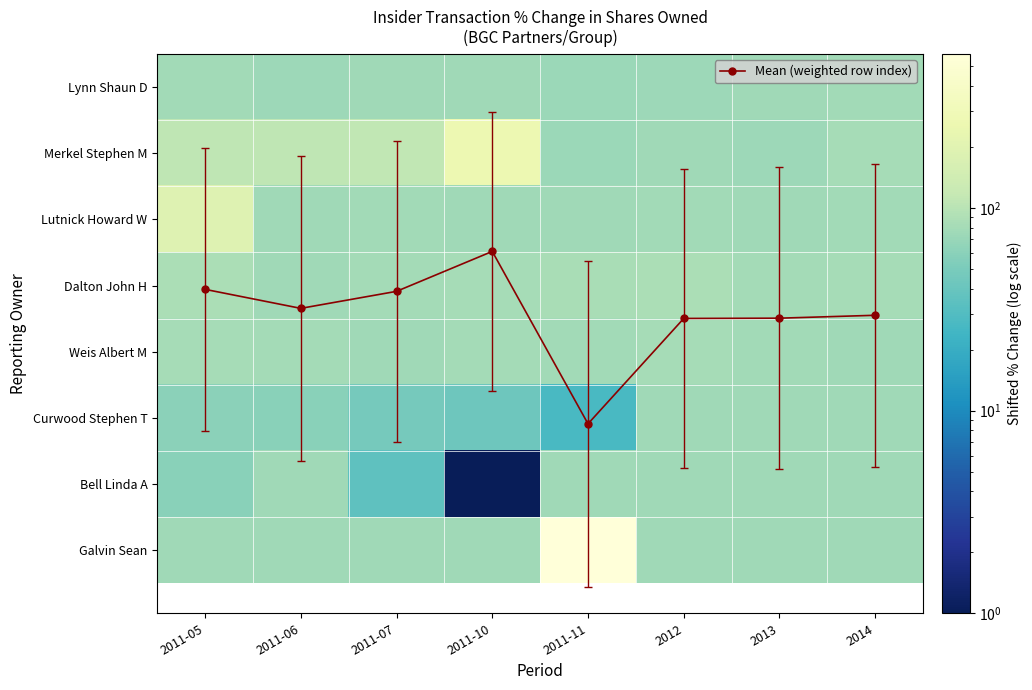

At which category does the chart reach its peak across all series?

2011-11